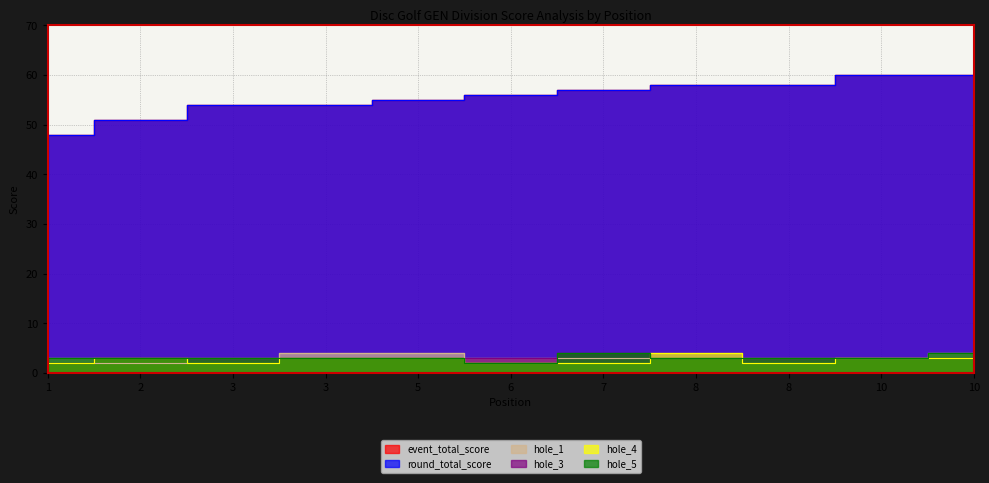

Read the round_total_score value at 8, to the nearest 10.

60